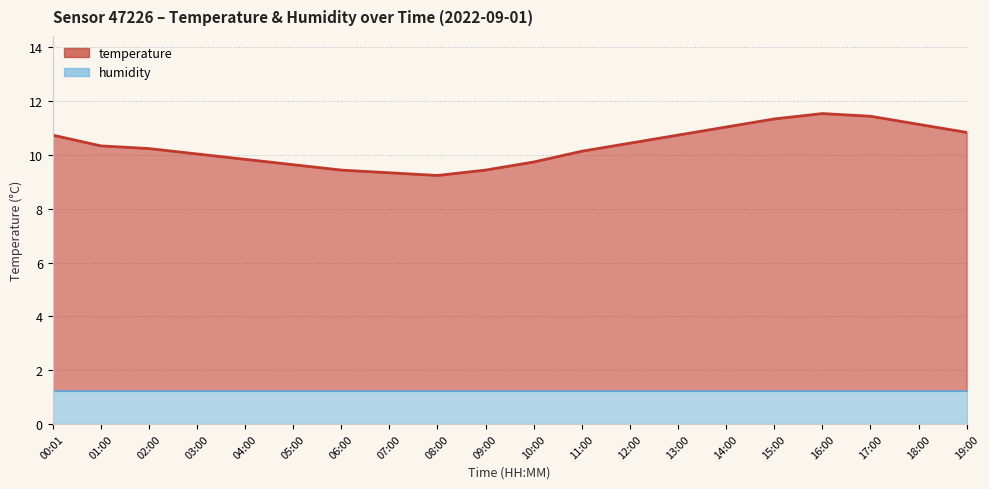

The chart shows a value of 7.0 at 02:00. True or false?

False